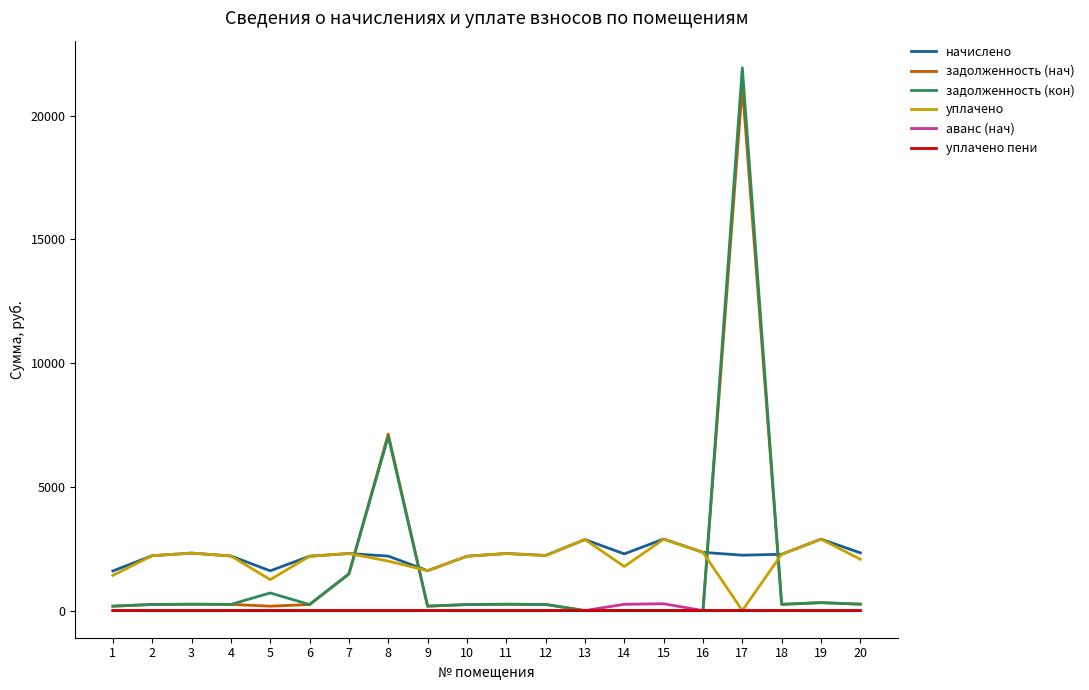

What is the maximum value for задолженность (нач)?

21181.8